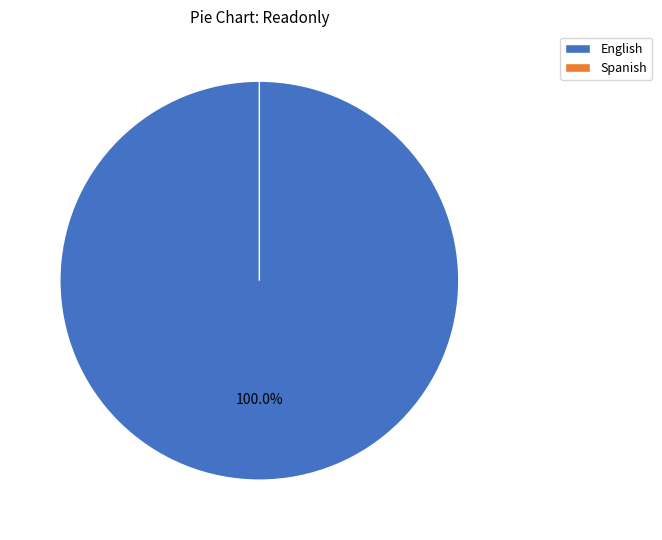

True or false: Spanish accounts for 0% of the total.

True